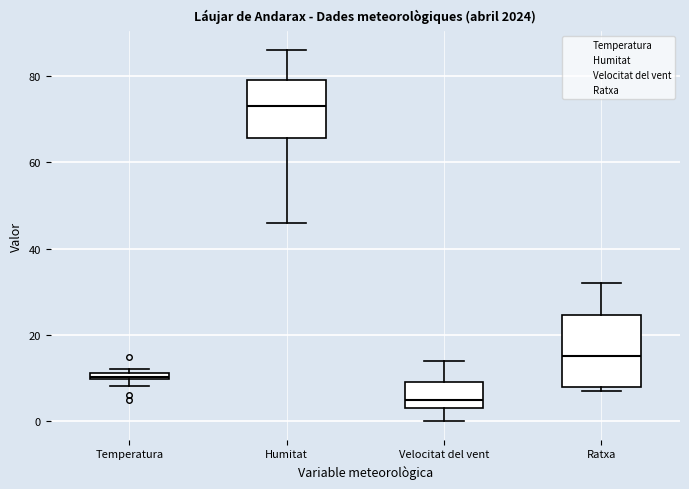

Where does the median line of the box for Ratxa sit on the y-axis? The values are not printed on the chart, so give them approximately, as read against the axis.

16